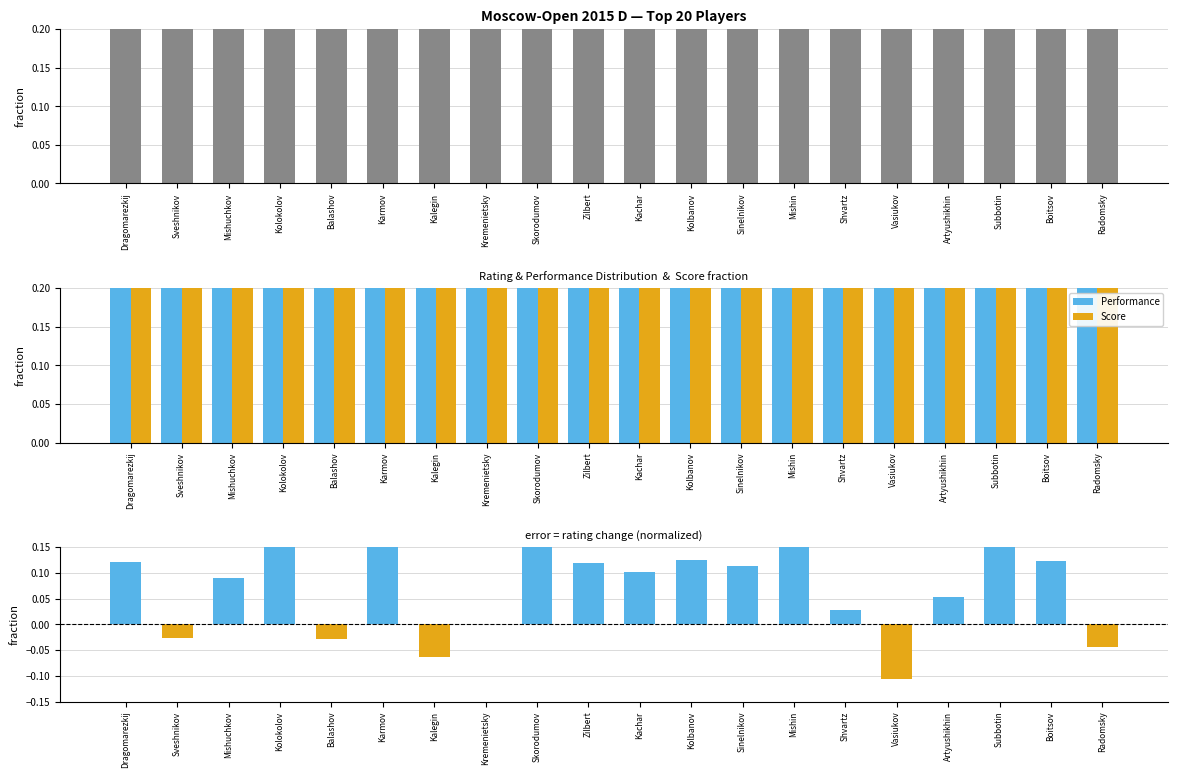

Rank the series by their maximum value, from lowest to highest.

Rating, Performance, Score, Rating change